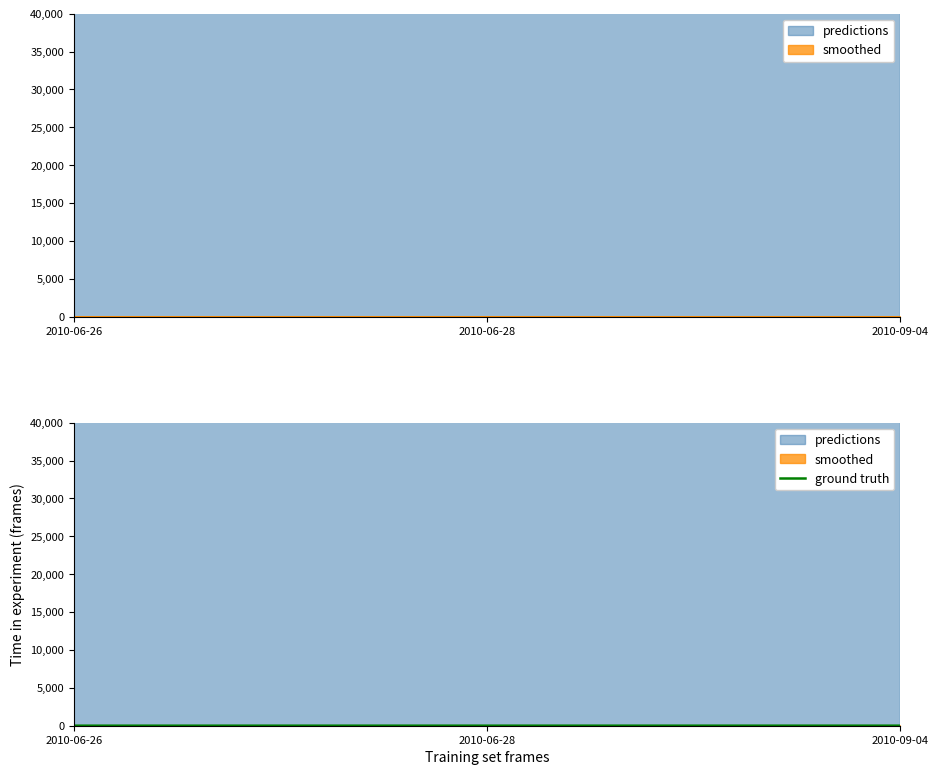

The chart shows a value of 6.0 at 2010-06-28. True or false?

True